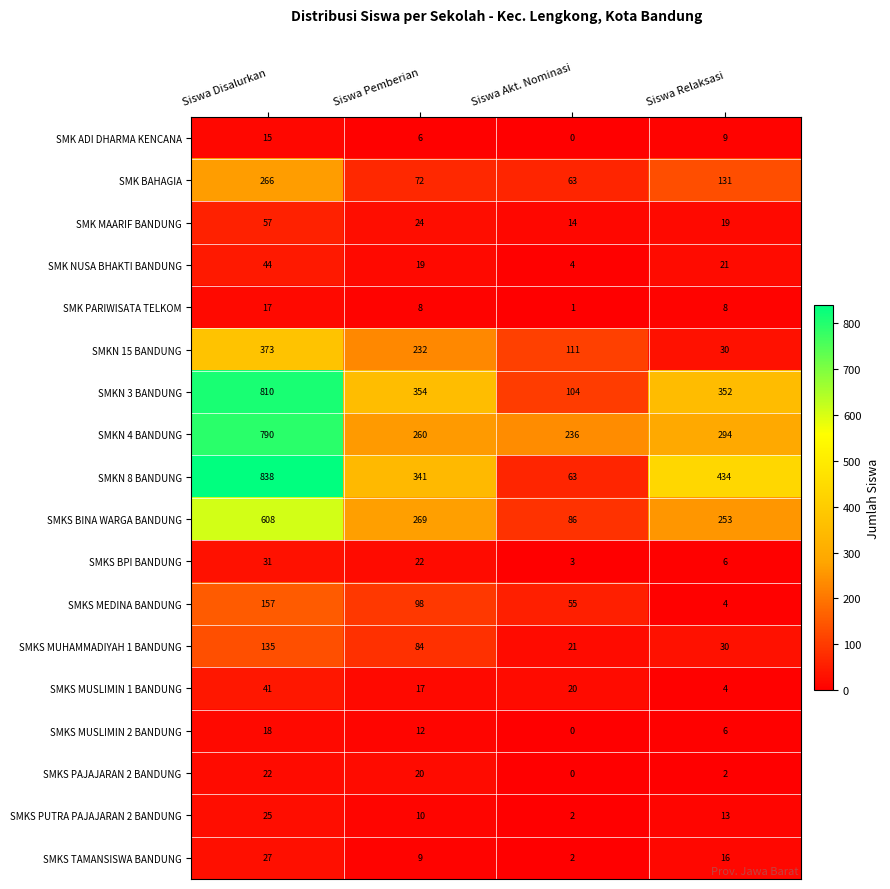

What is the total value across all series at Siswa Pemberian?

1857